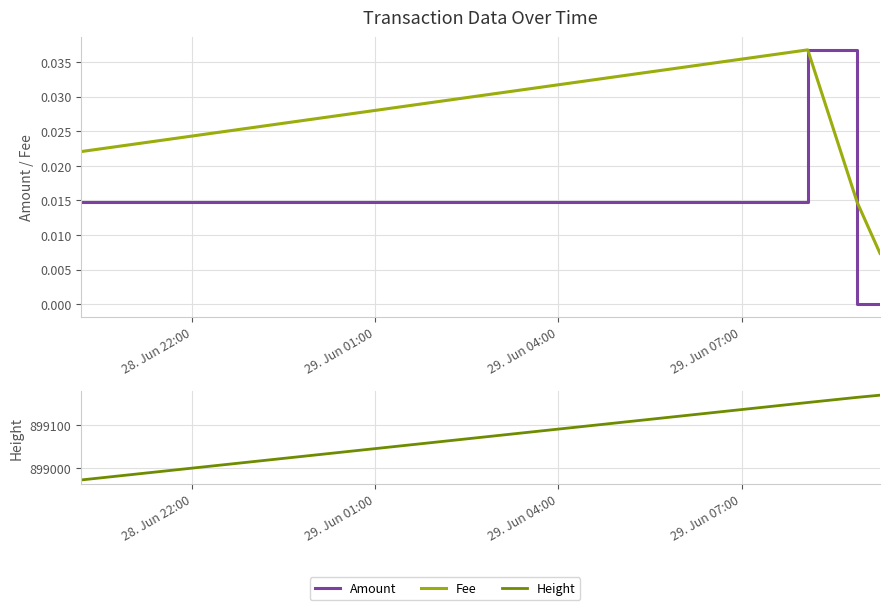

True or false: Fee has more than 1 interior local peaks.

False